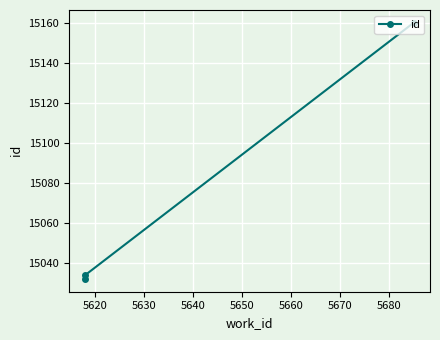

What is the average value?

15075